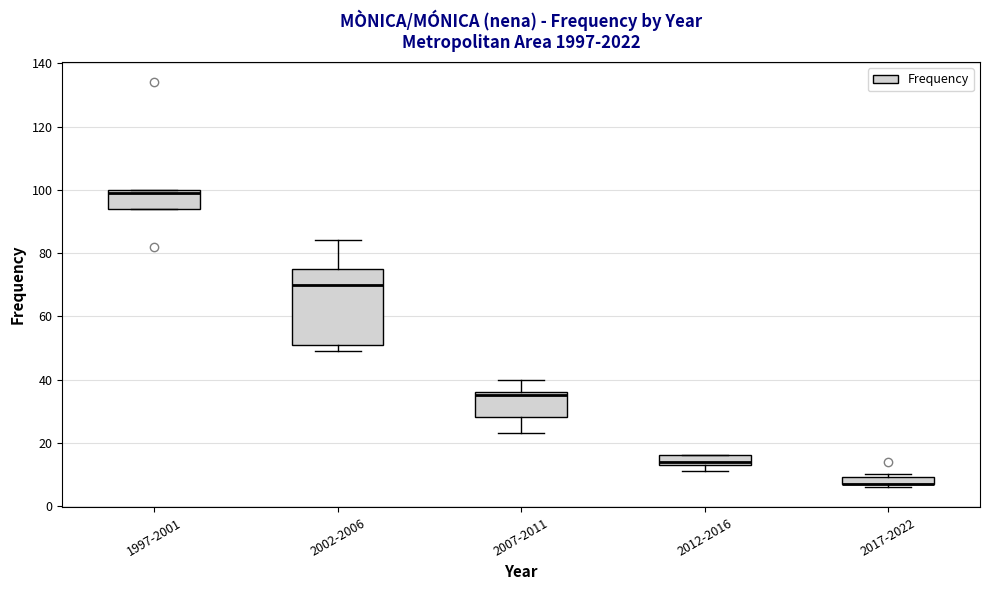

Which box is the tallest, from its lower edge to its upper edge?

2002-2006